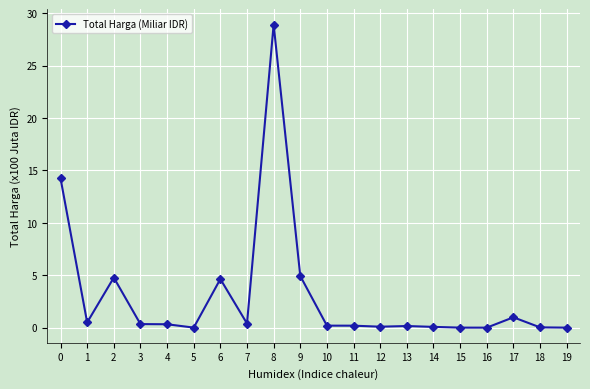

What is the difference between the maximum and minimum values?

28.9